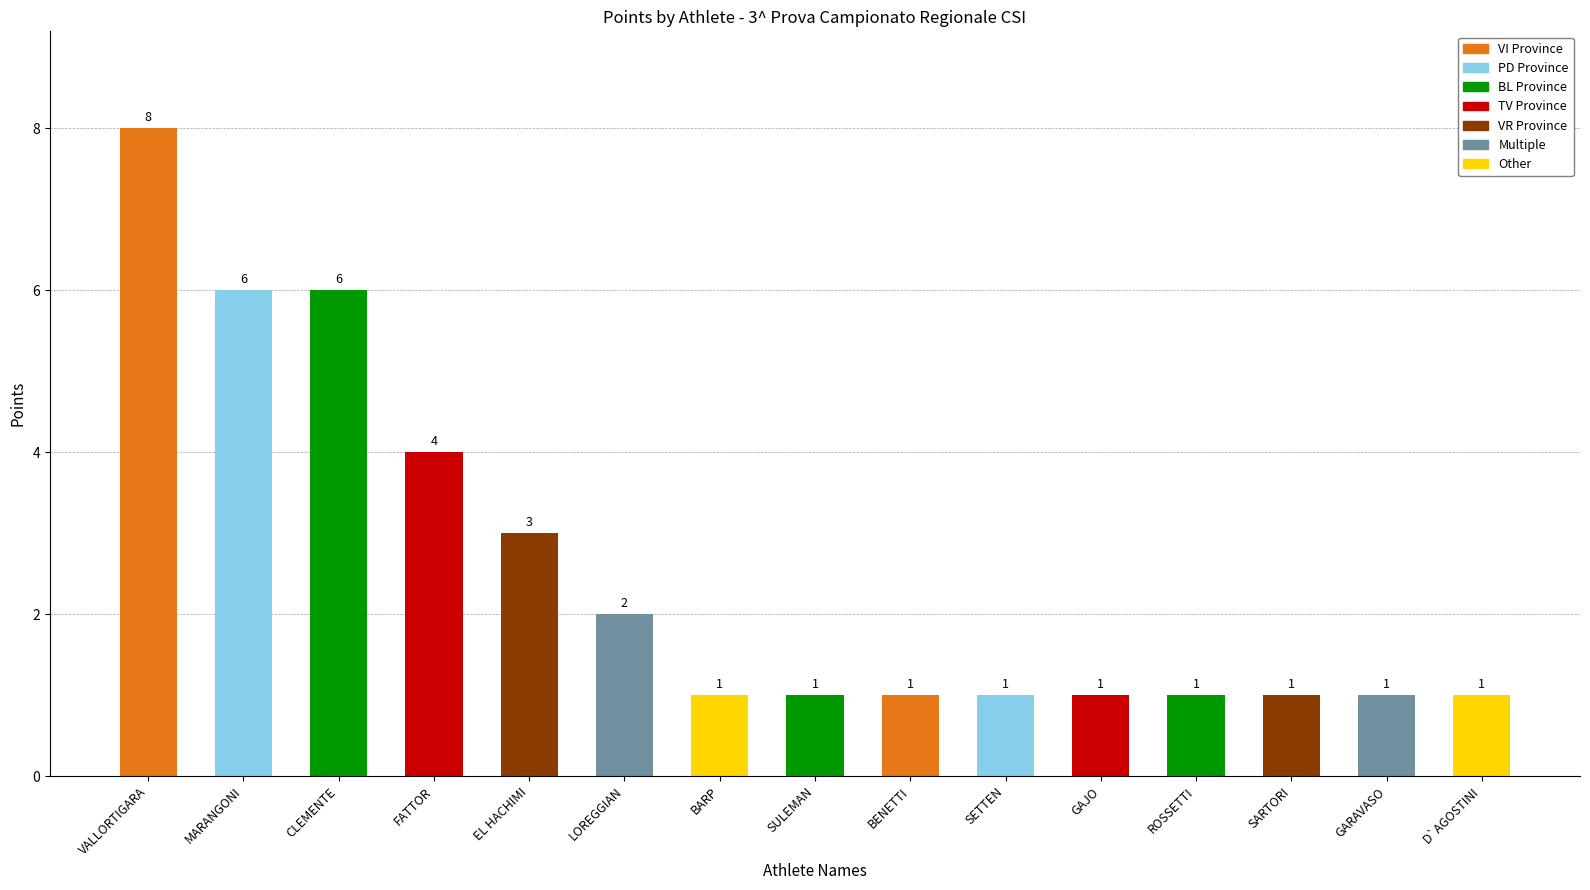

What is the value of the 1st bar from the left?

8